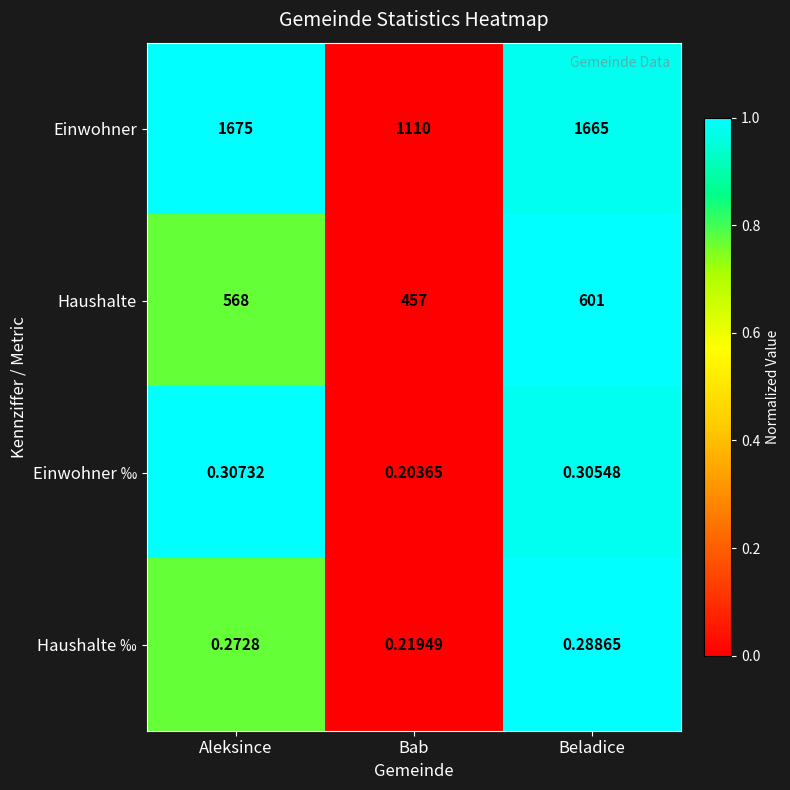

Which category has the lowest value in the Haushalte series?

Bab